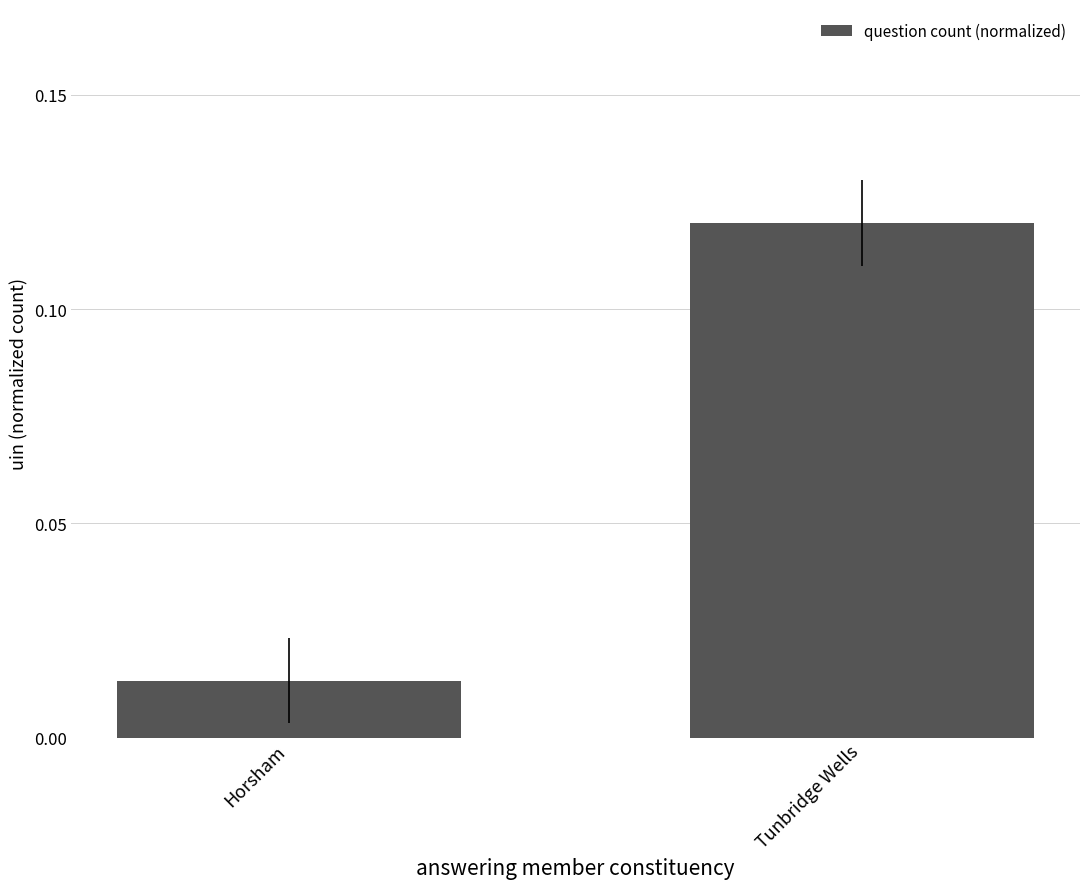

List the labels in order of value, largest first.

Tunbridge Wells, Horsham